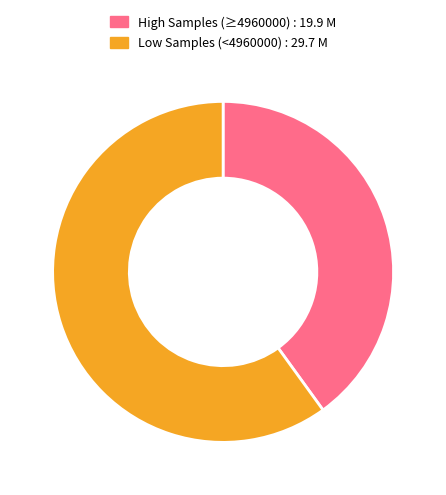

How many slices are in this pie chart?

2